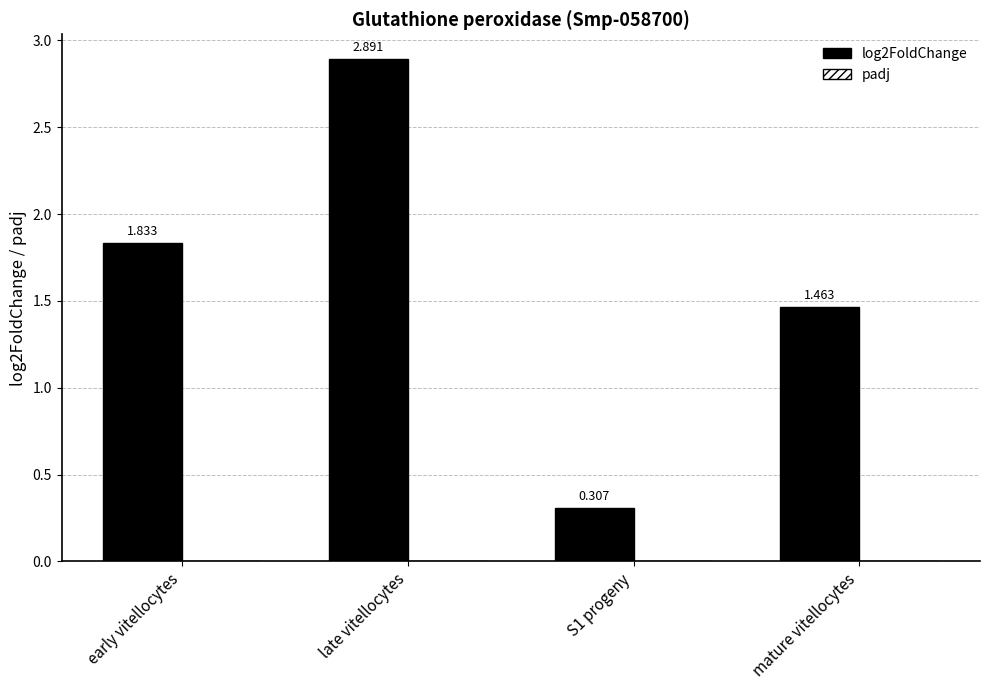

What is the average value of the log2FoldChange series?

1.6